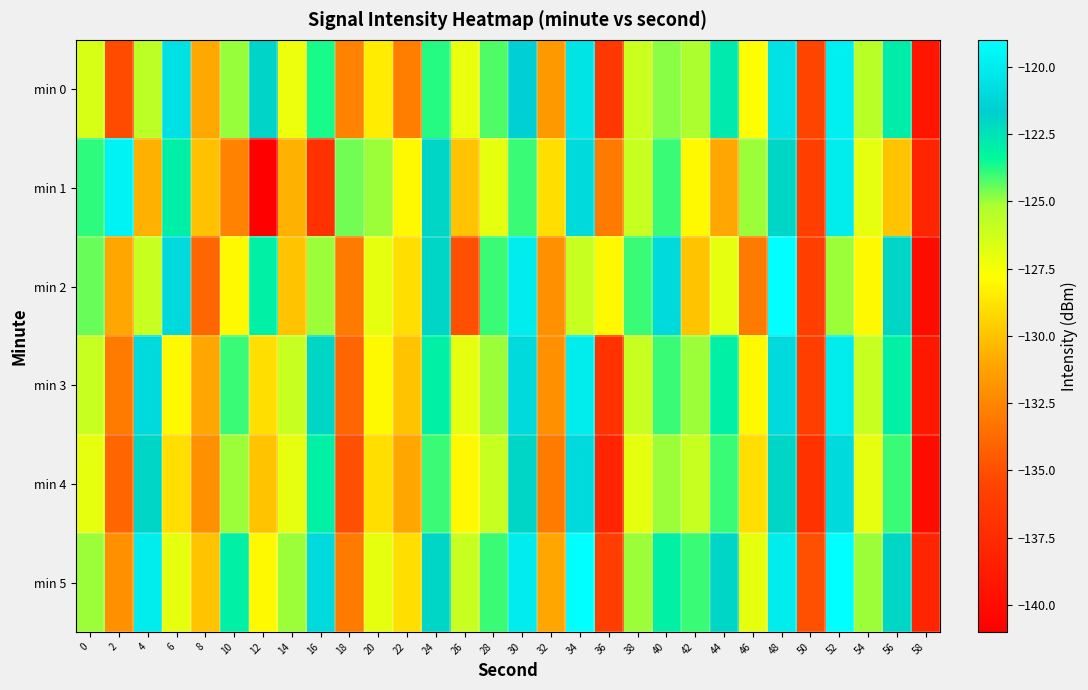

What is the maximum value shown in the chart?

-119.0